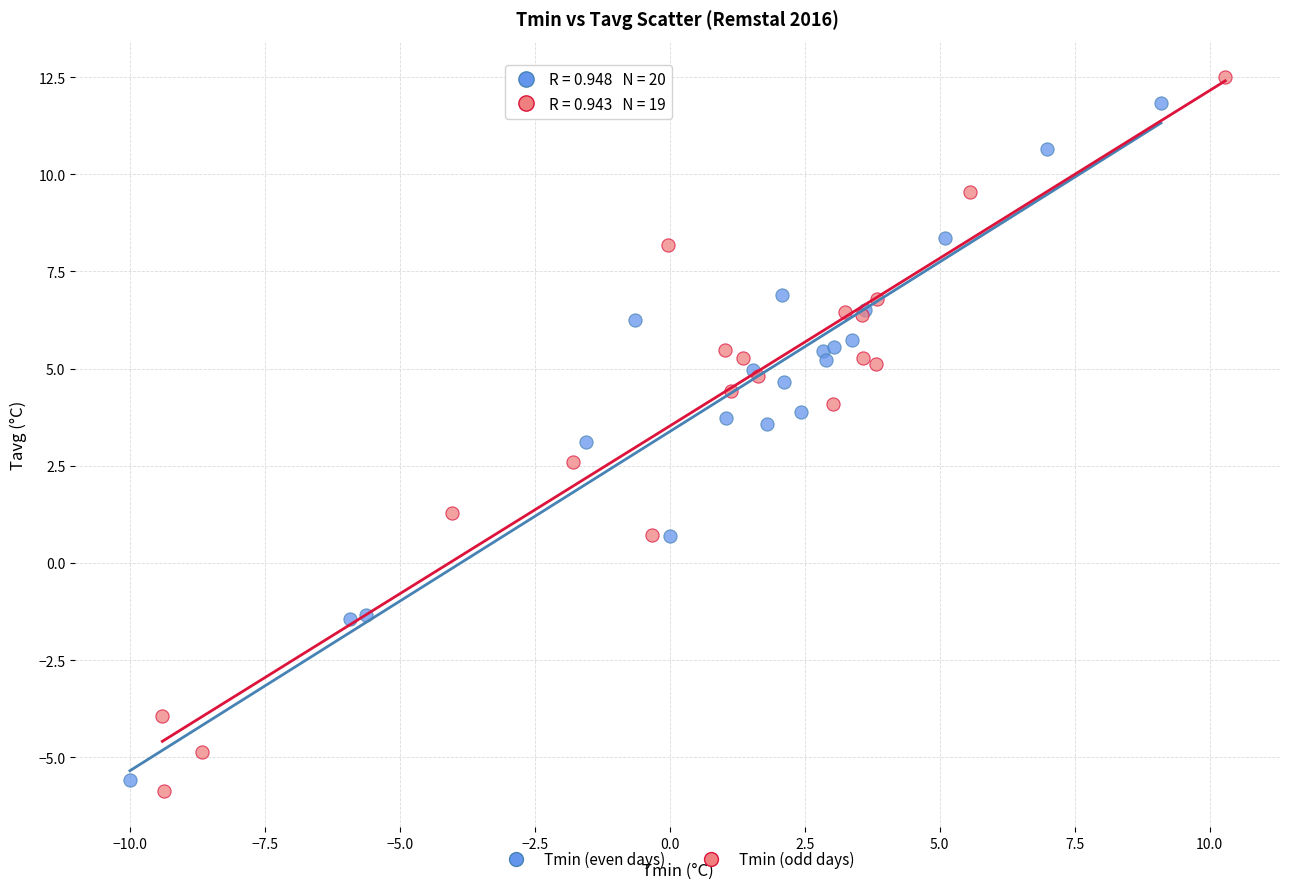

Which series has the widest spread of Y values?

Tmin (odd days)